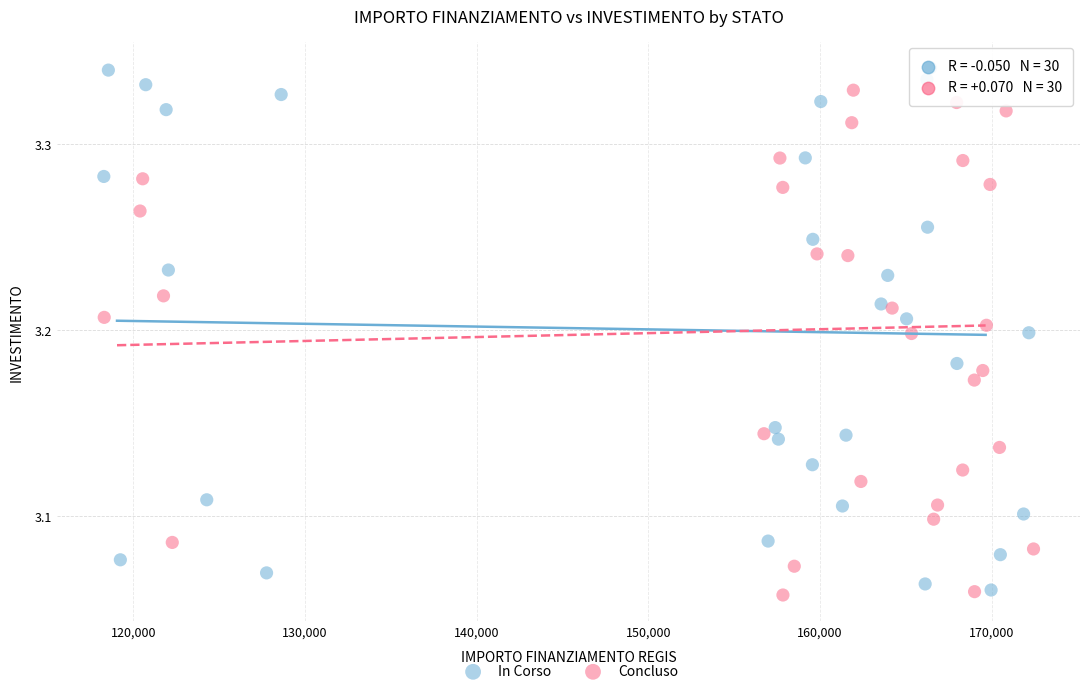

Which series reaches the maximum Y coordinate?

In Corso